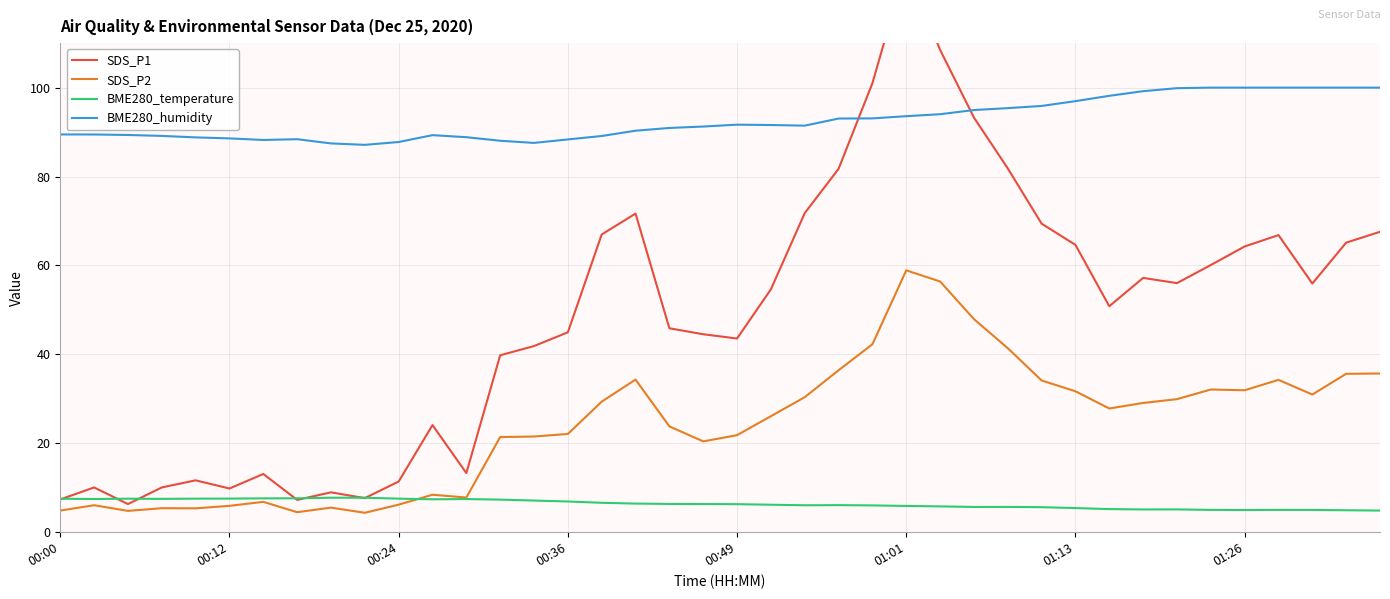

True or false: BME280_humidity and BME280_temperature intersect in this chart.

False